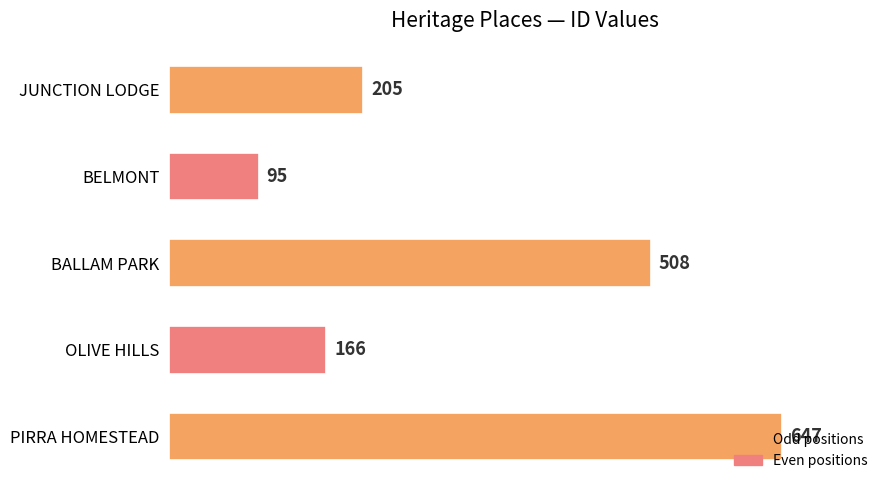

What is the difference between the maximum and minimum values?

552